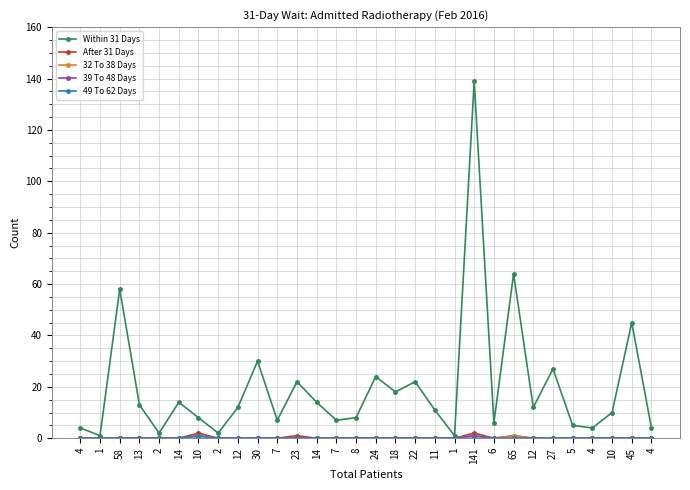

What is the spread (max minus min) of values at 24?

24